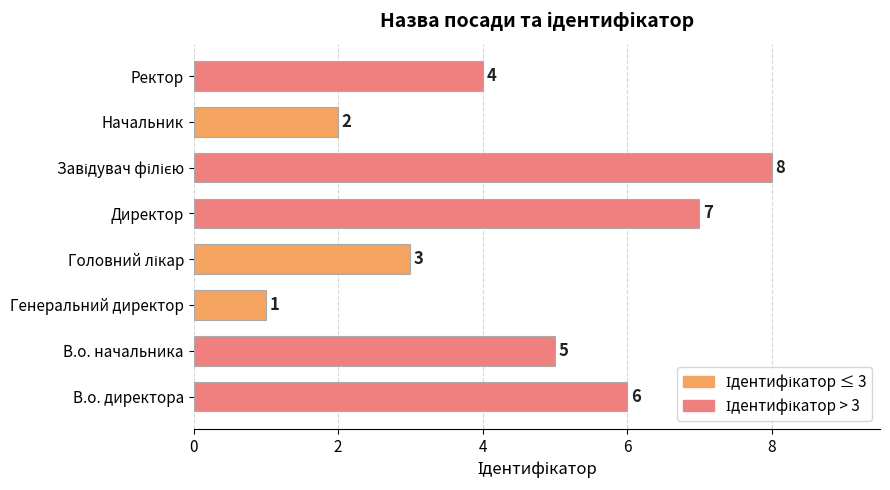

What is the sum of all values?

36